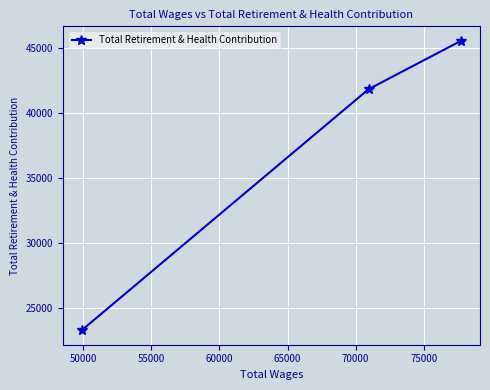

What is the minimum value shown in the chart?

23269.9